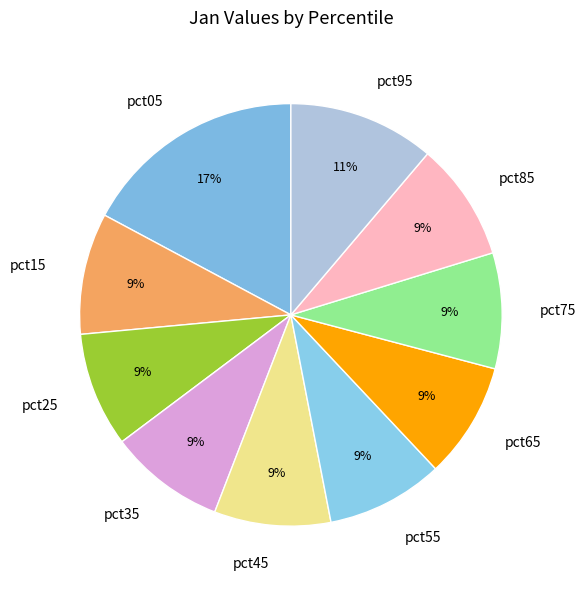

Is the sum of pct55 and pct05 greater than half?

No